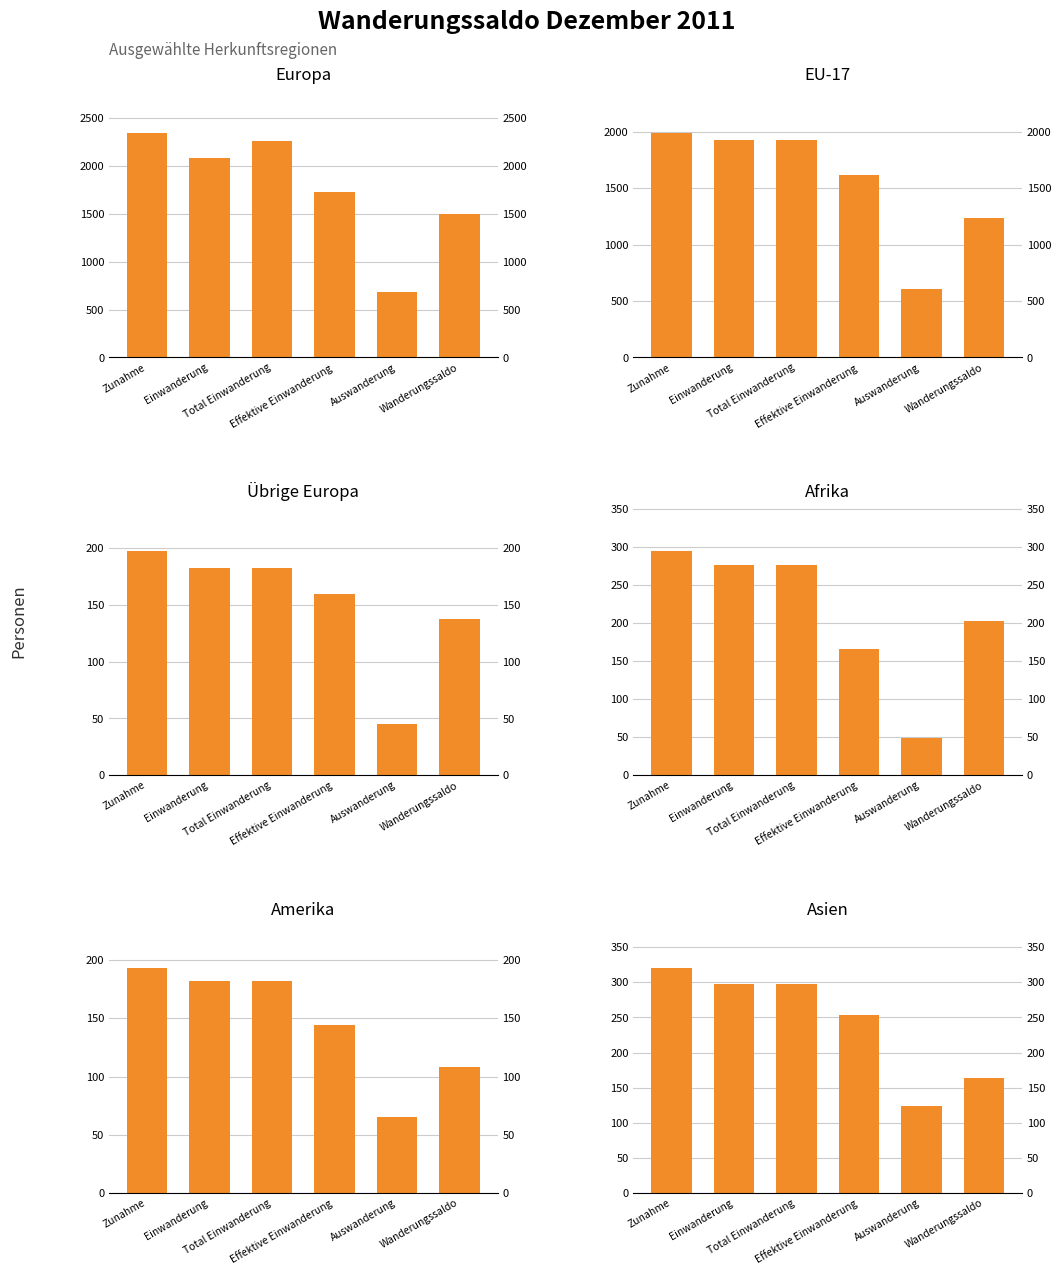

True or false: Europa has a value of 681 at Auswanderung.

True